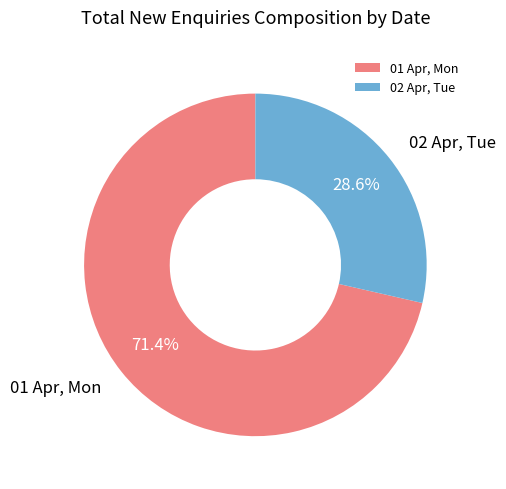

What portion of the pie excludes 01 Apr, Mon?

28.6%